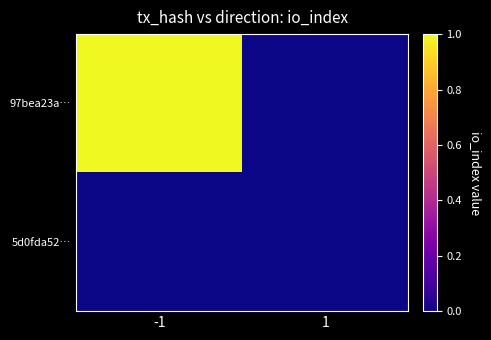

How many distinct data groups are displayed?

2